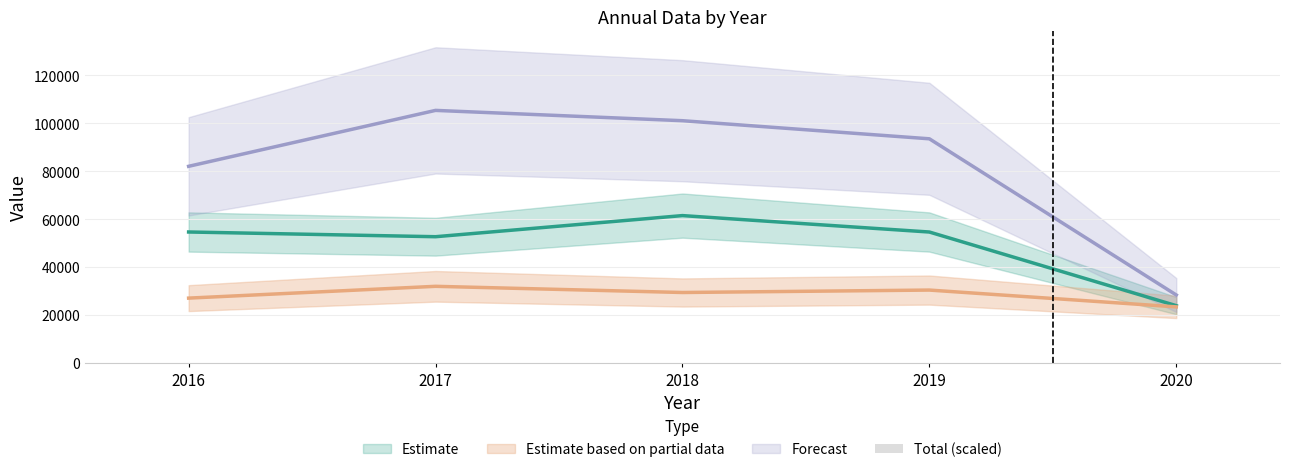

The chart shows a value of 71.5 at 2017. True or false?

False